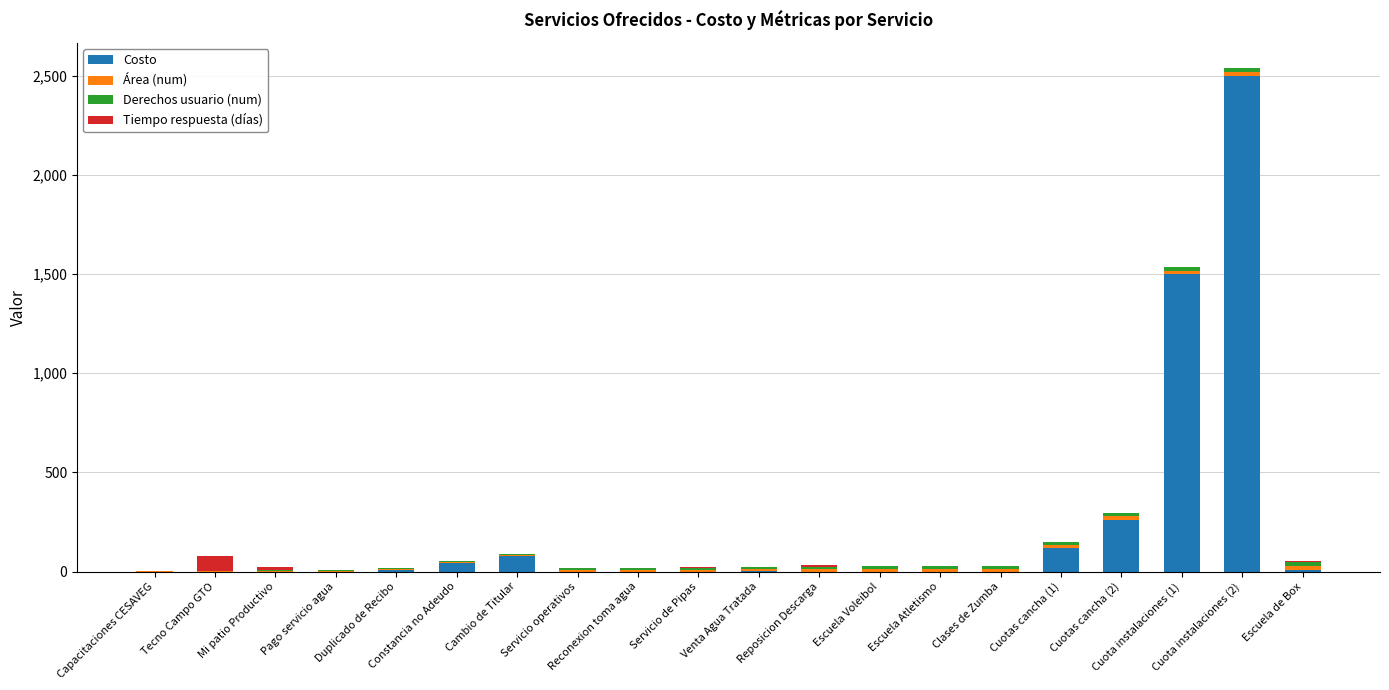

Are the bars horizontal?

No